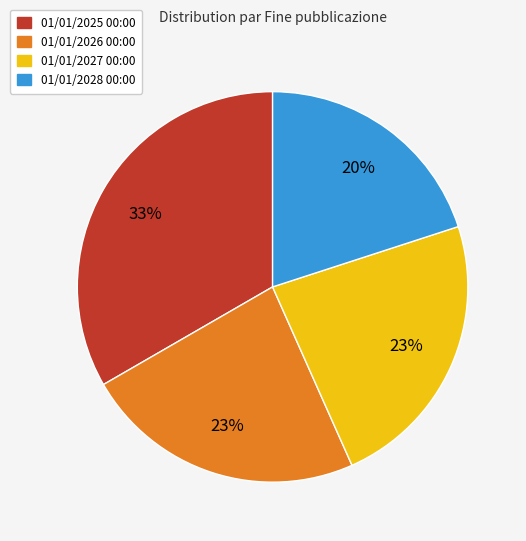

Is there a majority slice in this chart?

No